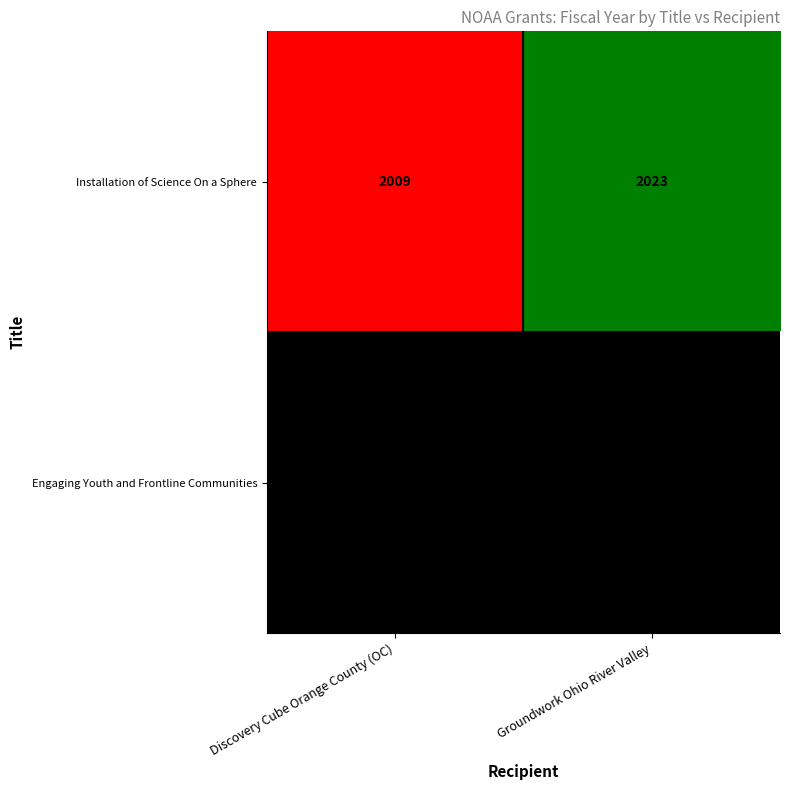

What is the smallest value displayed?

2009.0